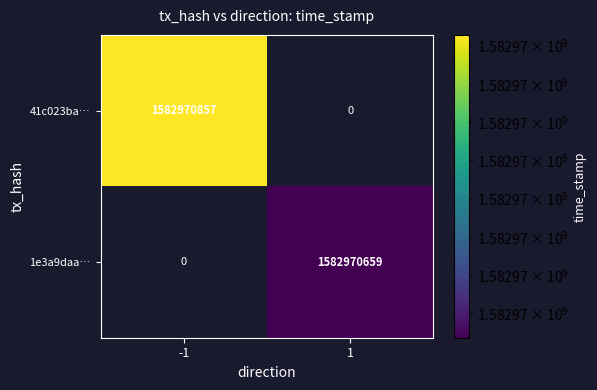

What is the average value of the 1e3a9daad06ec8f7459716717077cd82ab4a6a2 series?

791485330